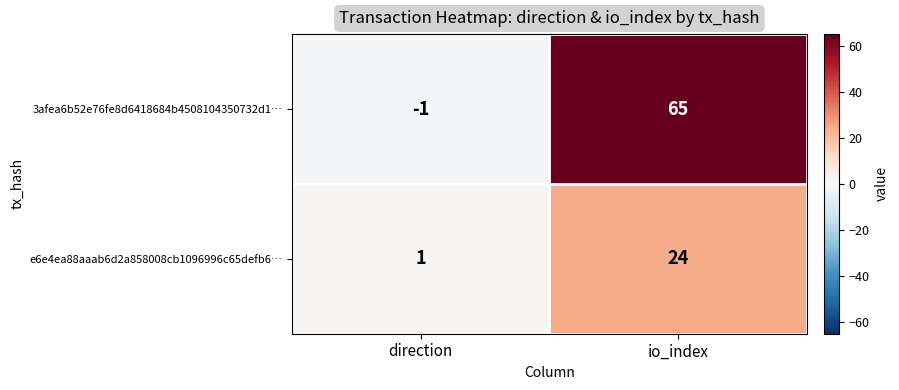

Read the 3afea6b52e76fe8d6418684b4508104350732d1… value at io_index.

65